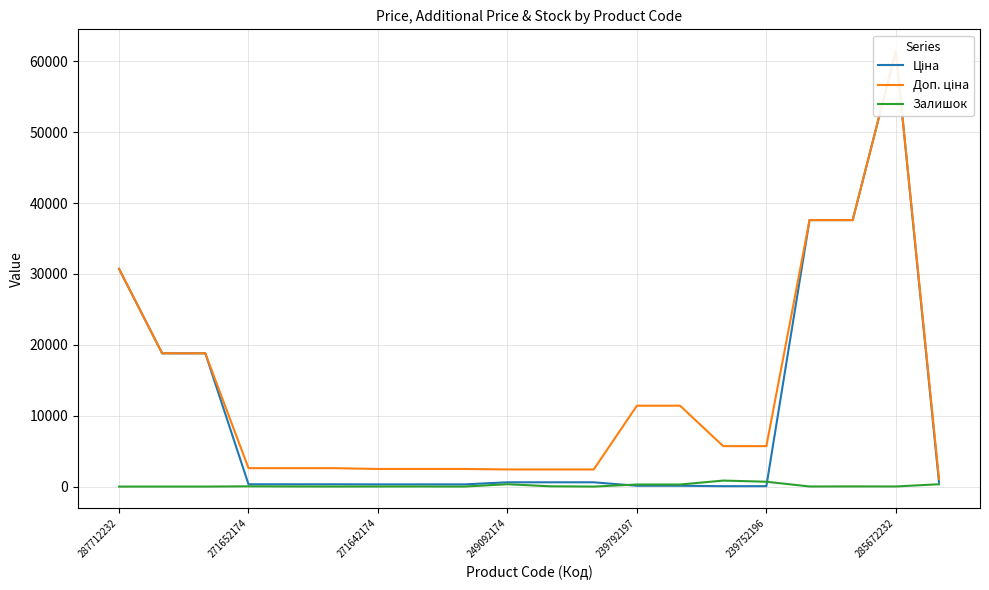

Reading left to right, extract all data points from this chart.

Ціна: 30717.1	18796.8	18796.8	324.8	324.8	324.8	310.3	310.3	310.3	603.7	603.7	603.7	114.1	114.1	57.0	57.0	37593.6	37593.6	61434.3	589.9
Доп. ціна: 30717.1	18796.8	18796.8	2598.3	2598.3	2598.3	2482.4	2482.4	2482.4	2414.8	2414.8	2414.8	11410.0	11410.0	5705.0	5705.0	37593.6	37593.6	61434.3	1081.7
Залишок: 0.0	0.0	0.0	34.0	15.0	4.0	11.0	10.0	4.0	328.0	38.0	0.0	289.0	290.0	845.0	683.0	13.0	23.0	16.0	328.0